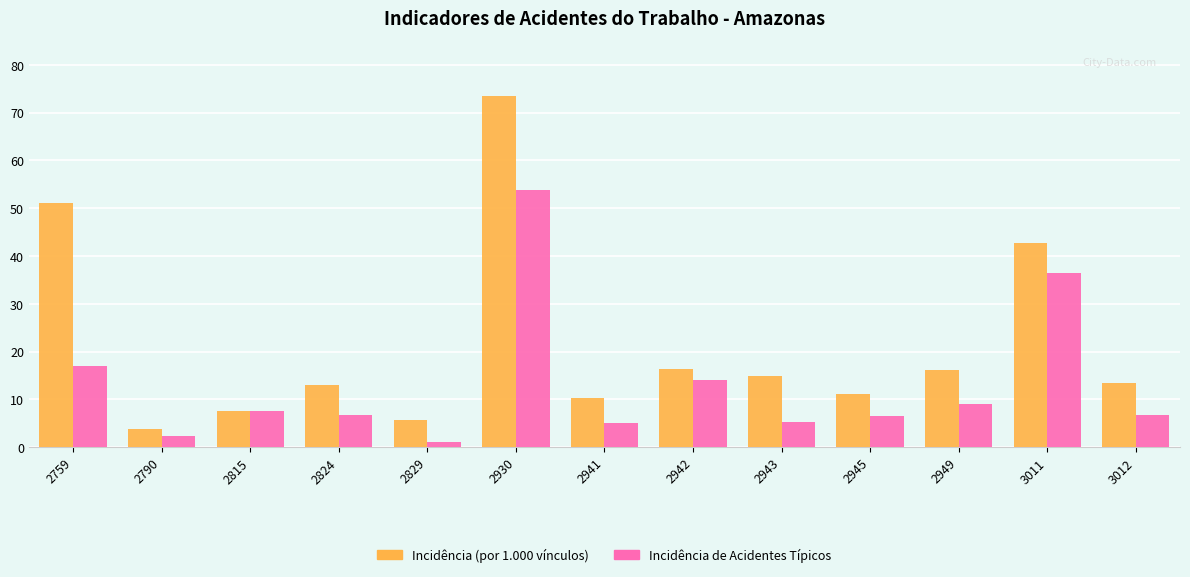

How many data points in Incidência de Acidentes Típicos are above 6?

9